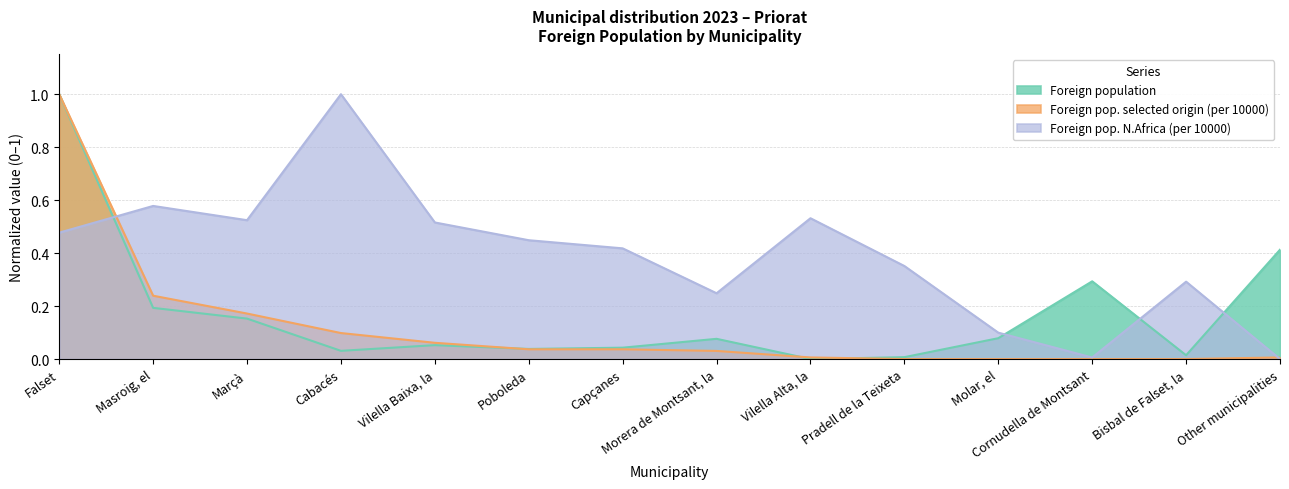

What value does the Foreign pop. N.Africa (per 10000) series have at Morera de Montsant, la?

0.2